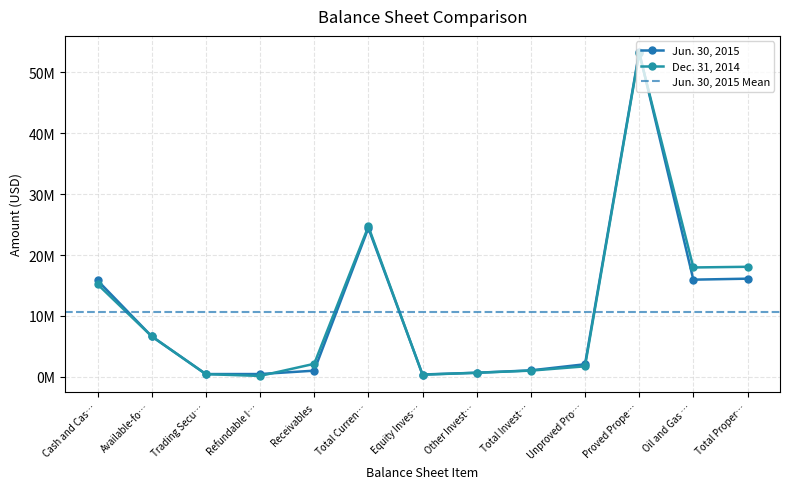

Which series has the largest total across all categories?

Dec. 31, 2014